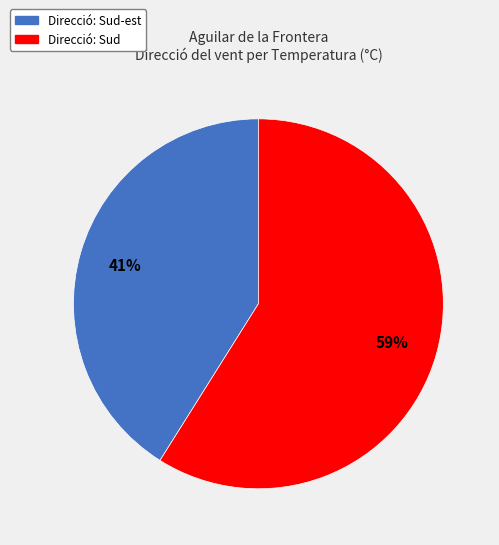

Is there a majority slice in this chart?

Yes